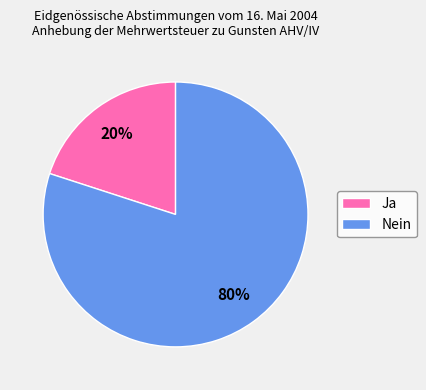

The Nein slice represents 89% of the pie. True or false?

False